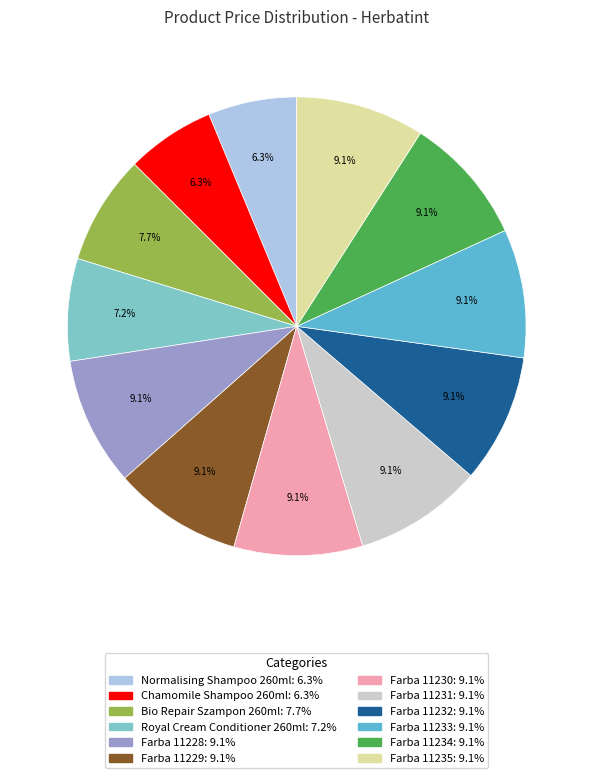

What portion of the pie excludes Farba 11232?

90.9%